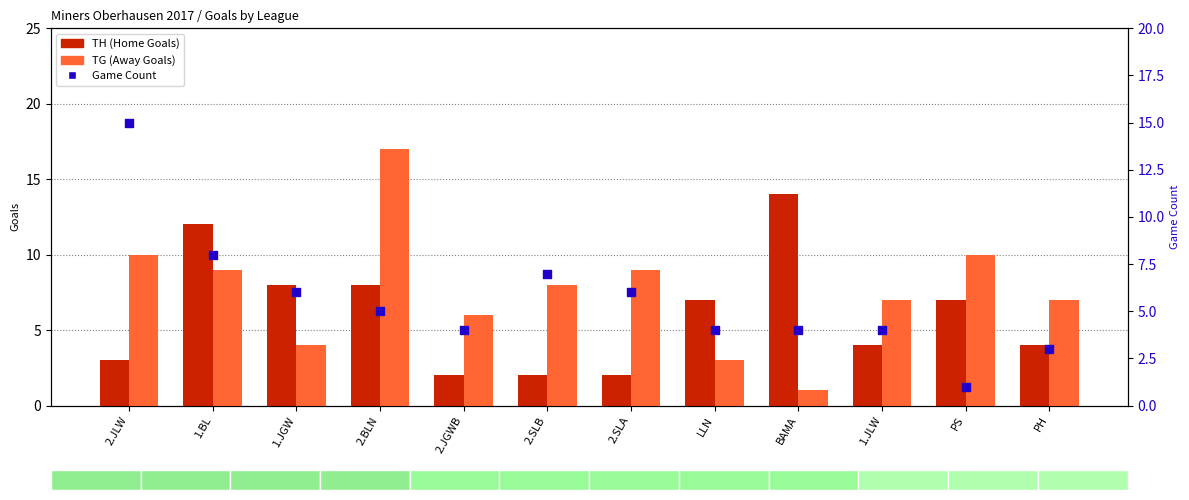

Which series contains the lowest Y value?

TG (Away Goals)